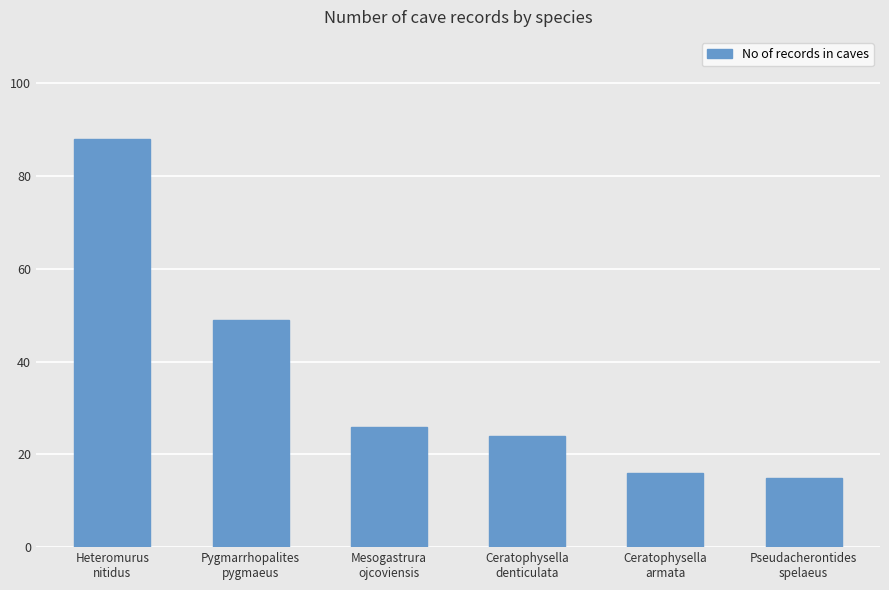

How many values are below 26?

3